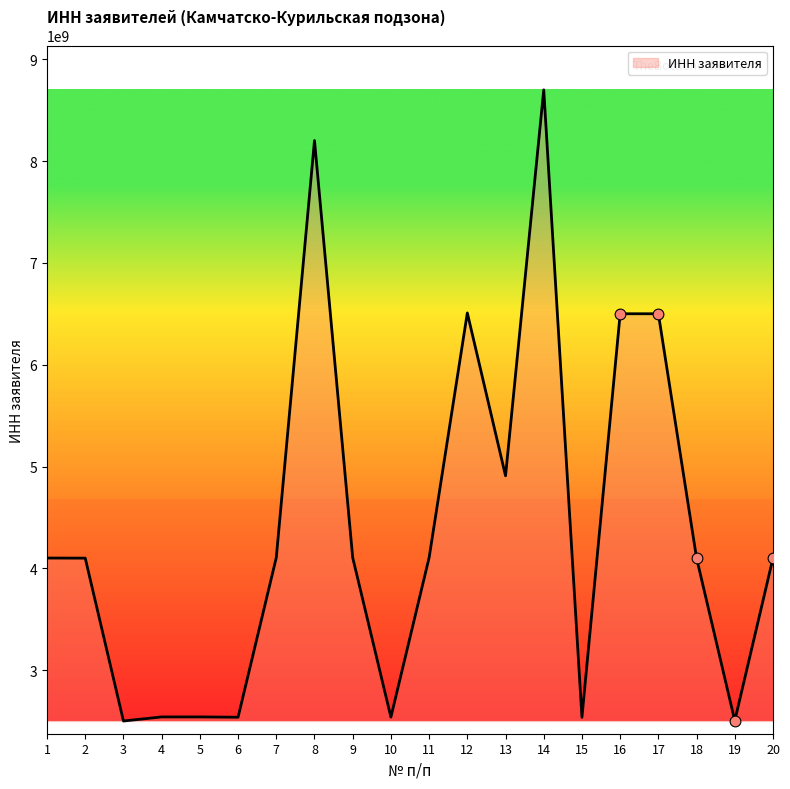

Approximately how many times larger is the value at 13 compared to 6?

1.9